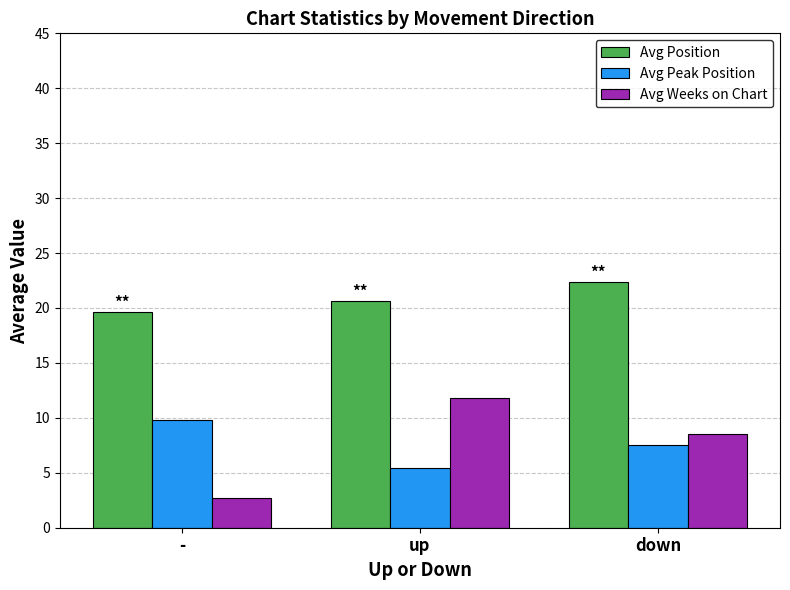

Rank the series by their maximum value, from highest to lowest.

Avg Position, Avg Weeks on Chart, Avg Peak Position